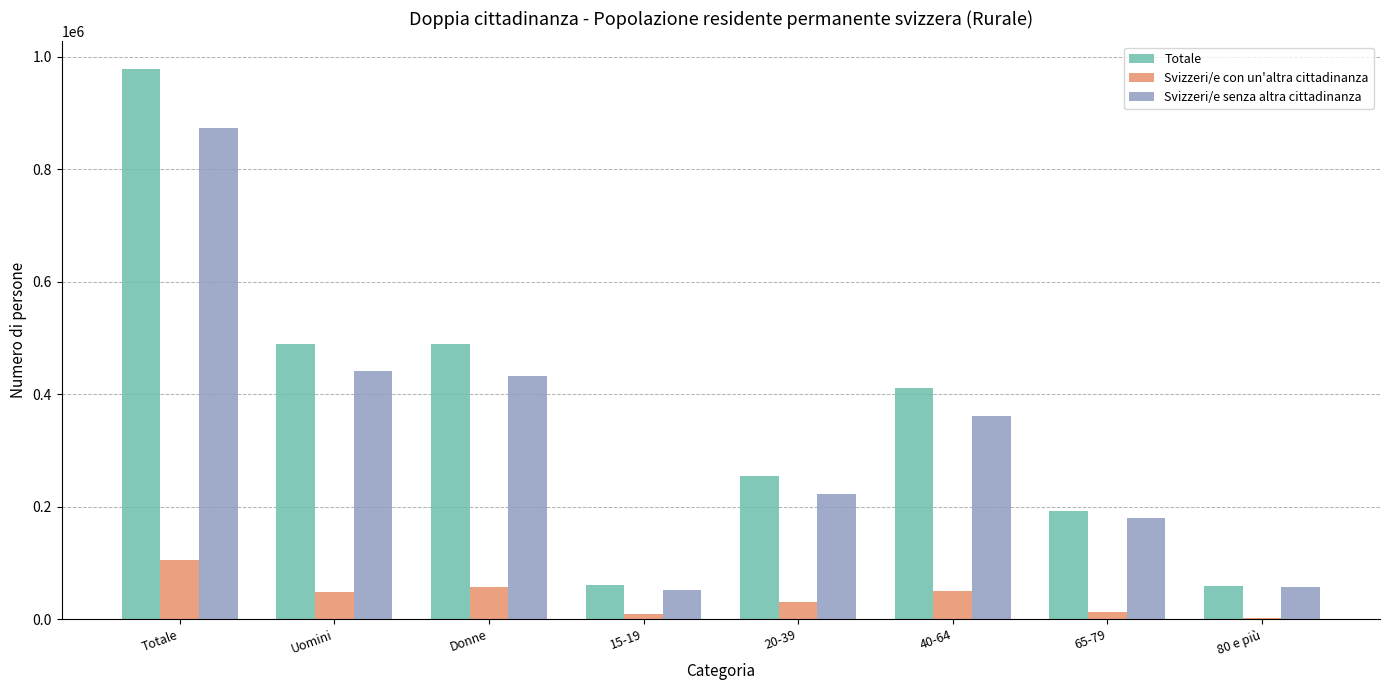

True or false: Totale has a value of 488869.0 at Uomini.

True